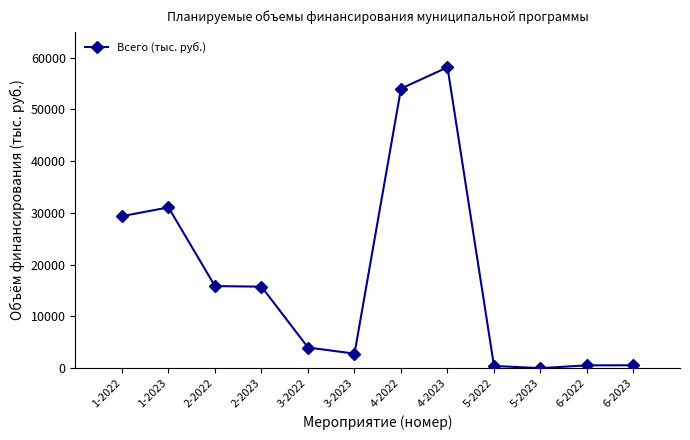

What is the label of the 5th point from the right?

4-2023